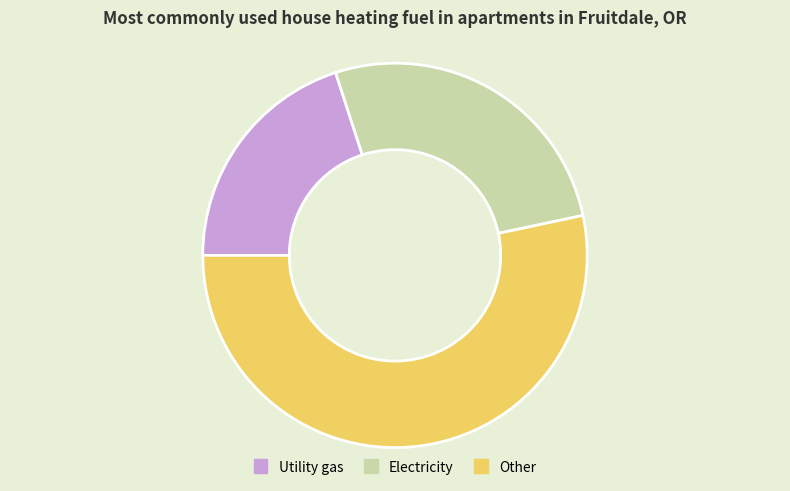

Do Electricity and Utility gas together represent more than half of the pie?

No